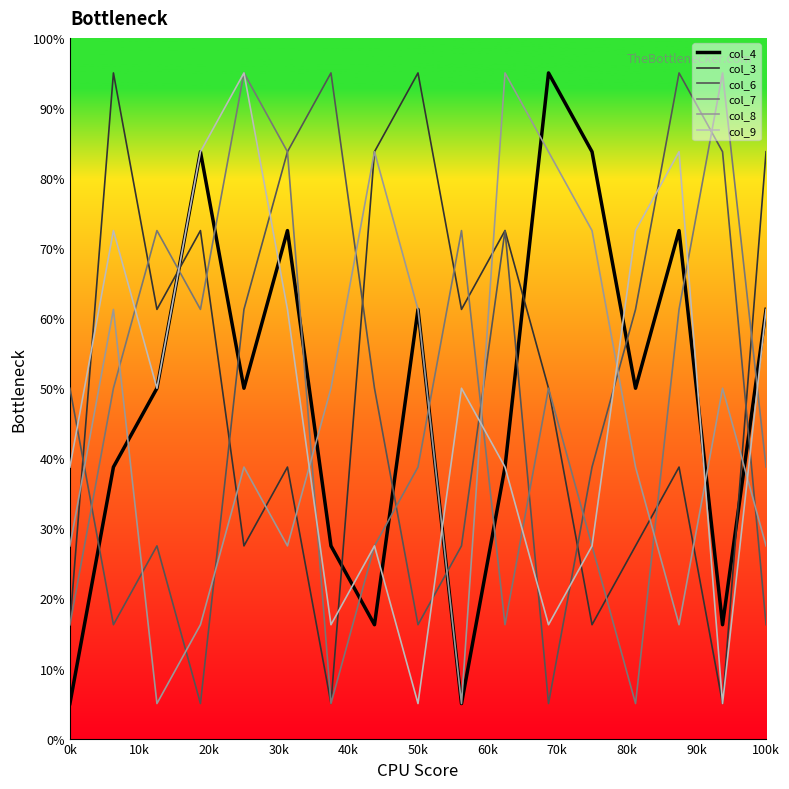

What are all the series names shown in the legend?

col_4, col_3, col_6, col_7, col_8, col_9